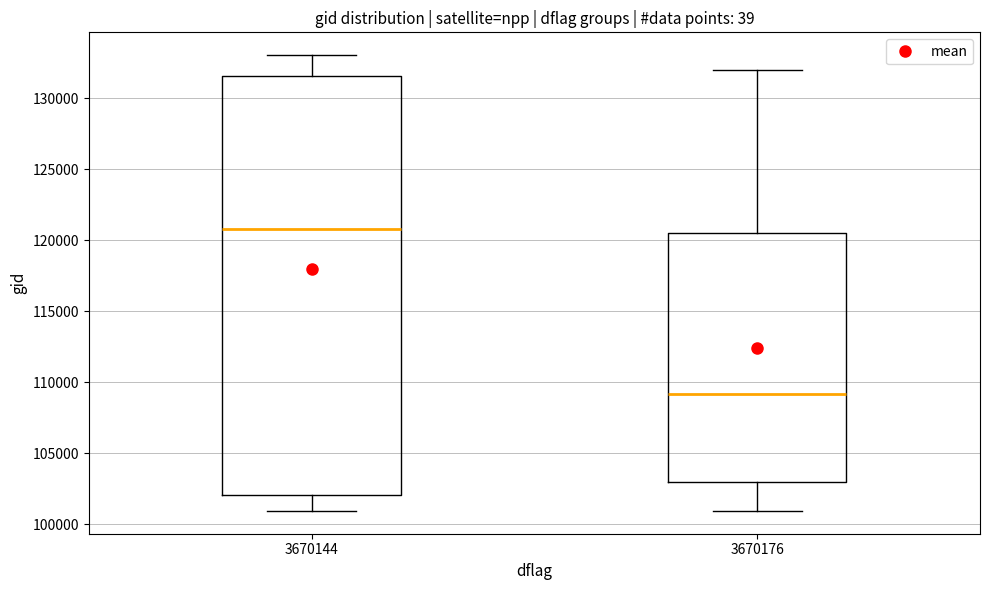

Where is the upper edge of the box at x = 3670144 on the y-axis? The values are not printed on the chart, so give them approximately, as read against the axis.

131500